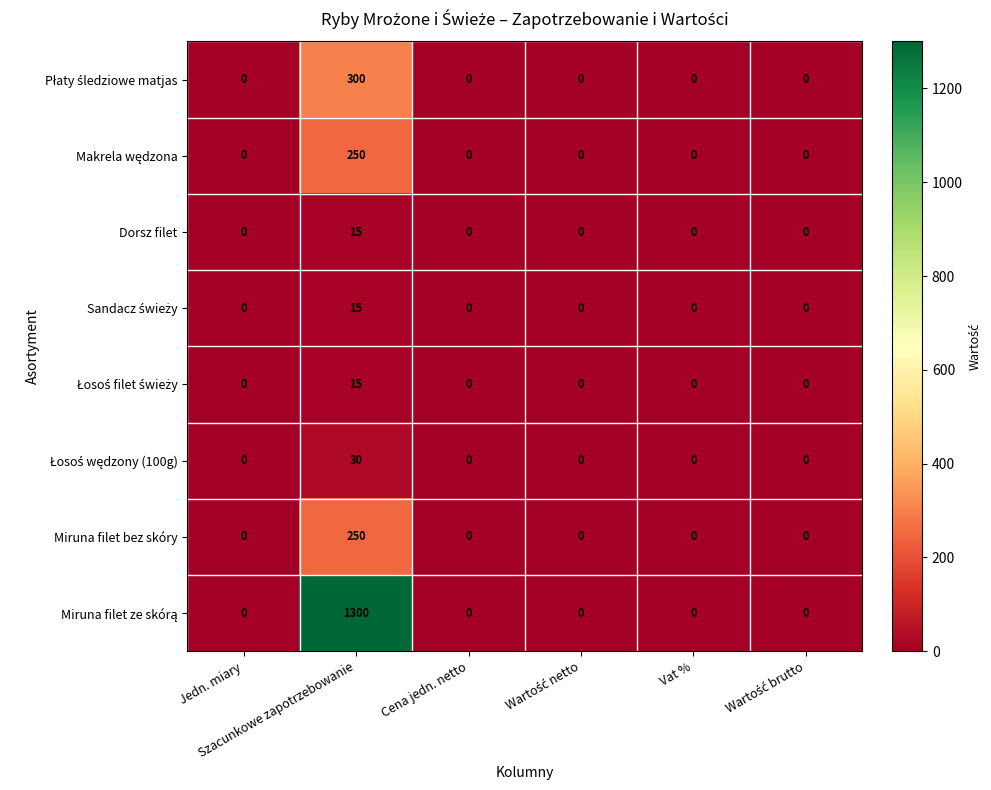

How many distinct data groups are displayed?

8